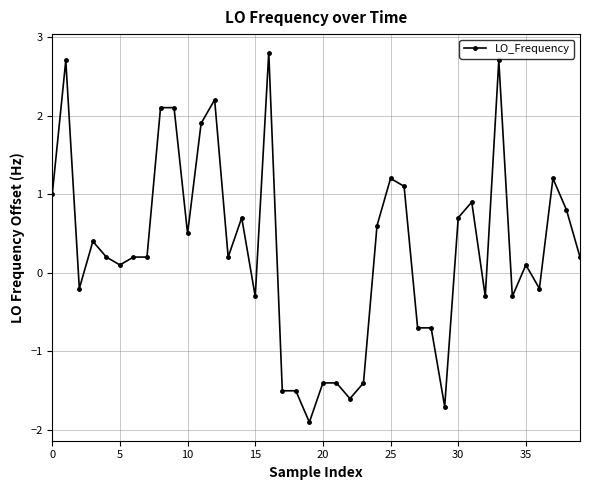

What is the minimum value shown in the chart?

-1.9